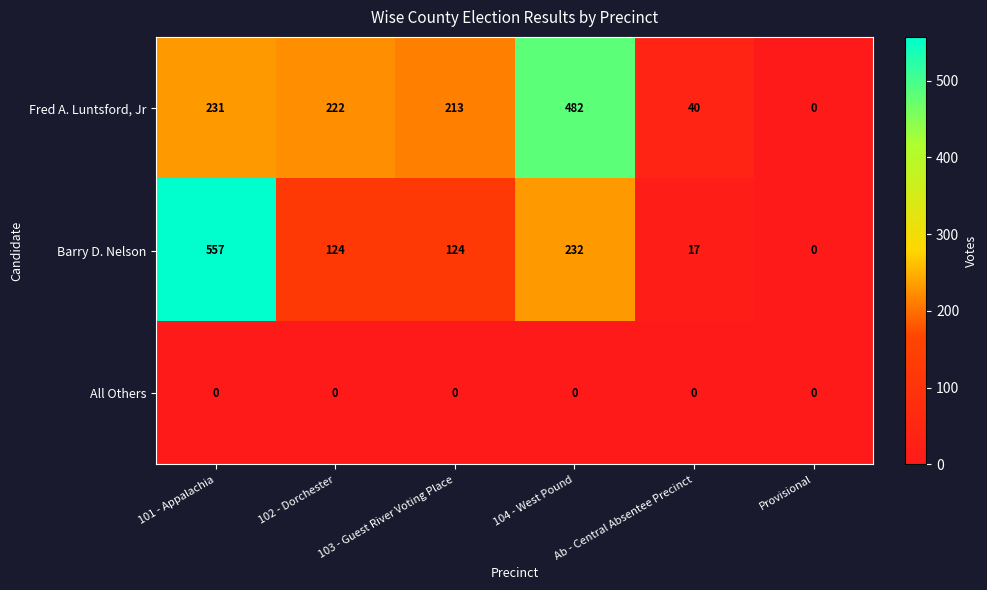

What is the difference between the Barry D. Nelson values at Ab - Central Absentee Precinct and 104 - West Pound?

215